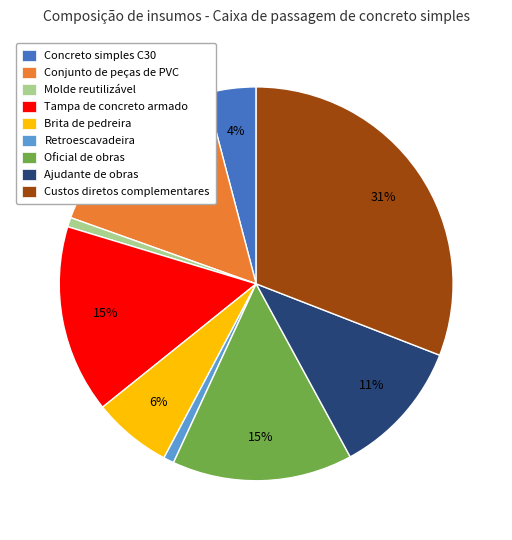

Which slice is the largest?

Custos diretos complementares